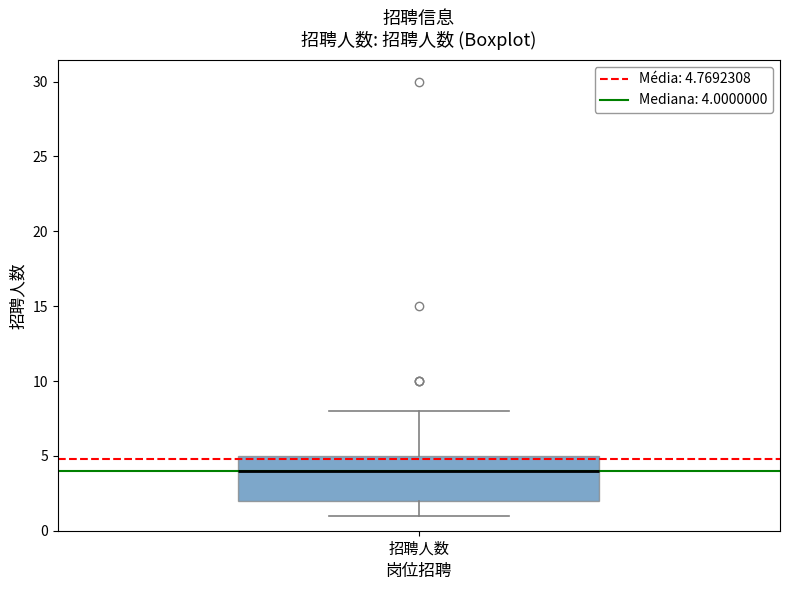

Read this box plot against the y-axis: the position of the median line, the range covered by the box, and the ends of both whiskers. The values are not printed on the chart, so give them approximately, as read against the axis.

median 4, box 2 to 5, whiskers 1 to 8